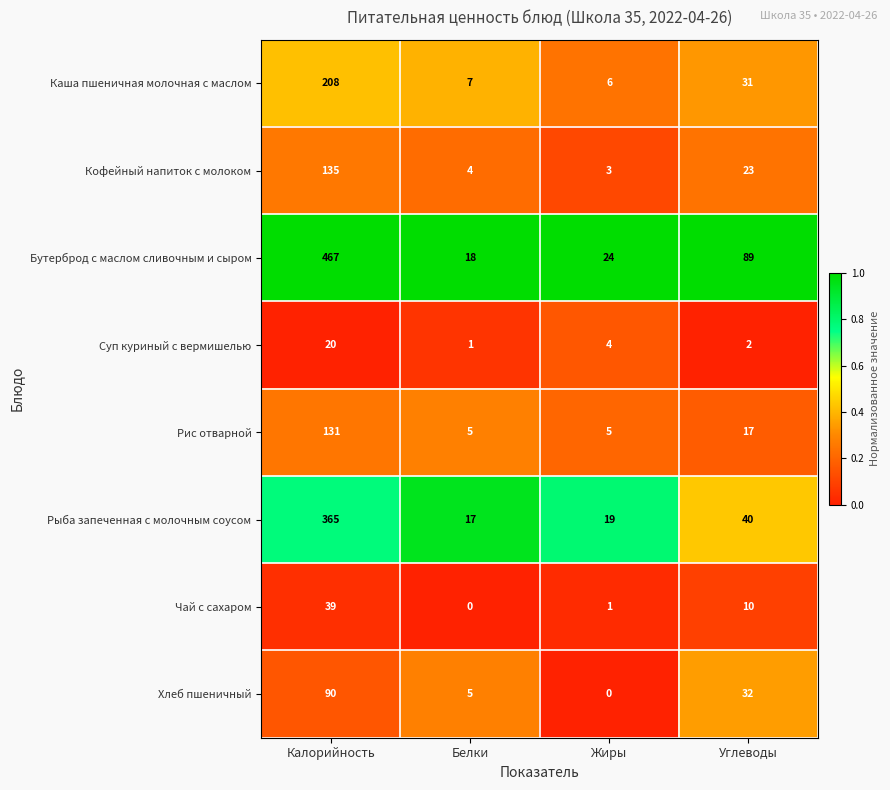

The value of Хлеб пшеничный at Углеводы is 22. True or false?

False